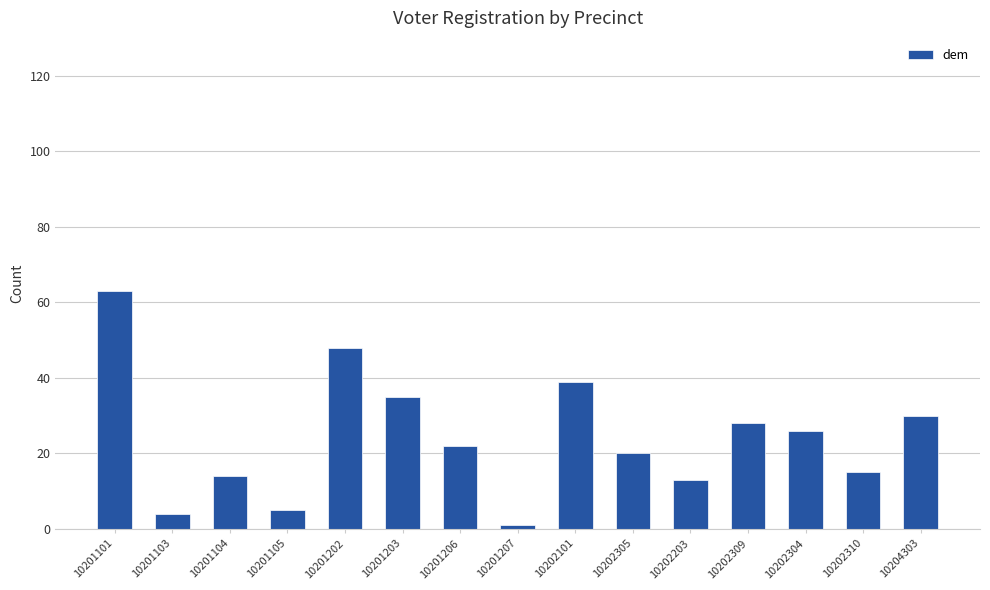

Count the number of data series in this chart.

1